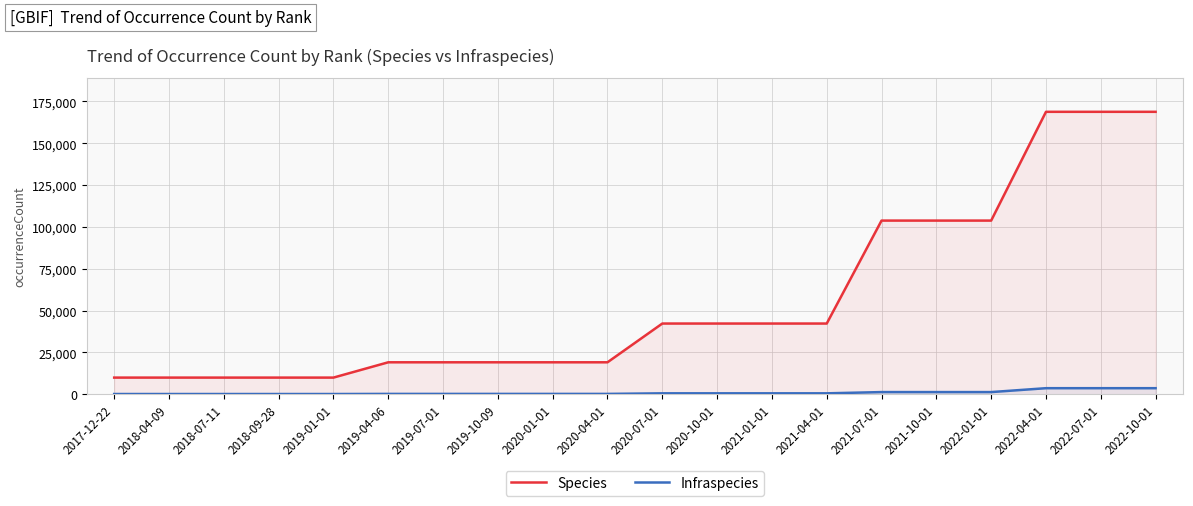

List the series in order of their peak value, highest first.

Species, Infraspecies